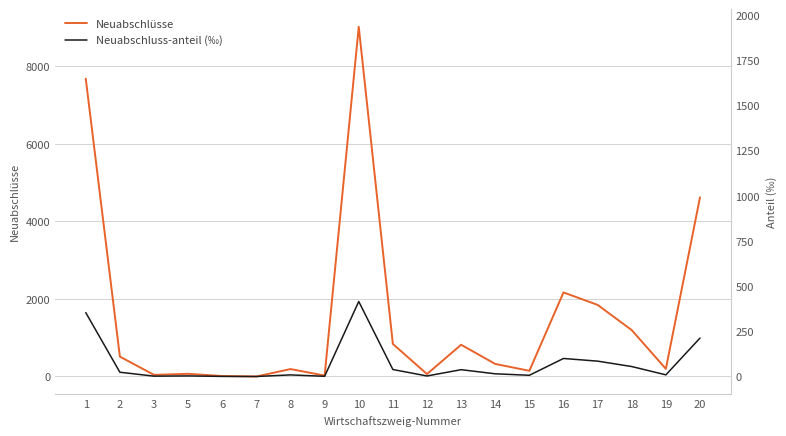

The Neuabschluss-anteil (‰) series shows 13.5 at 12. True or false?

True